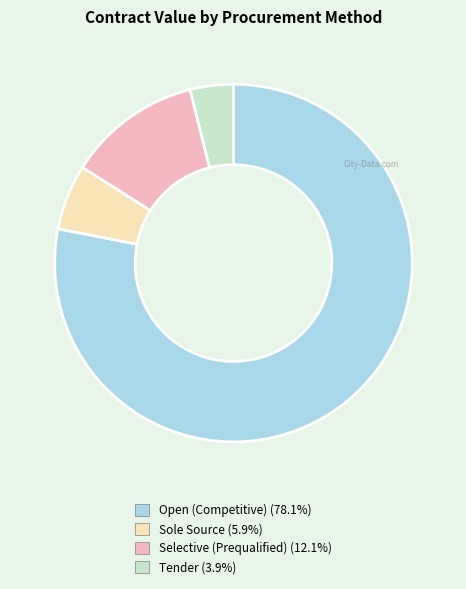

Does any single category account for the majority?

Yes